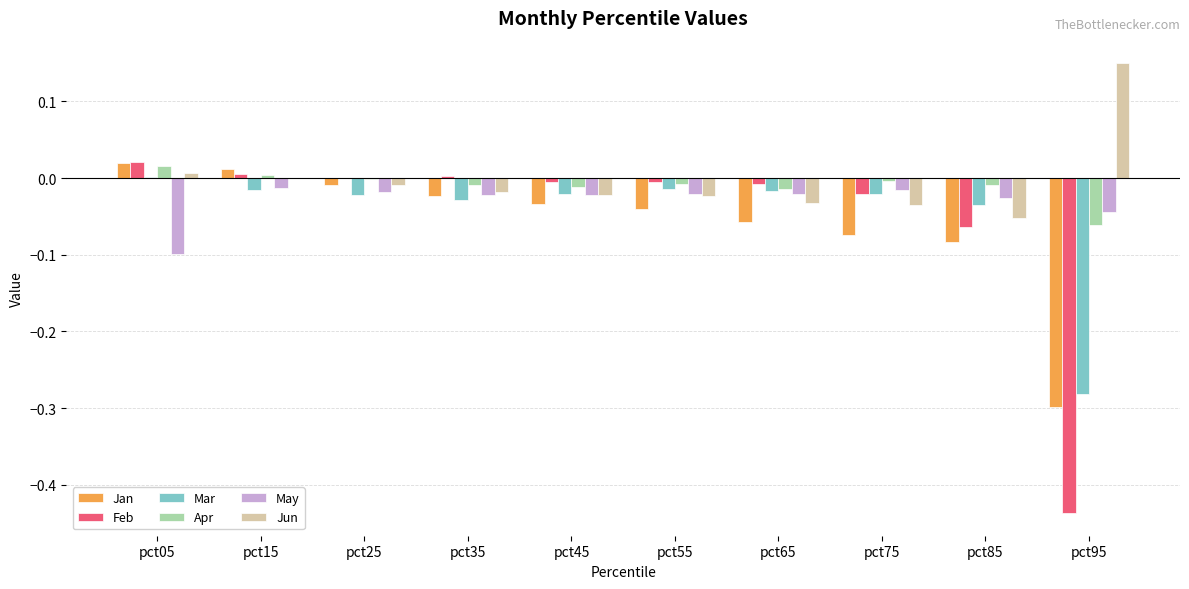

Which category has the highest value across all series?

pct95